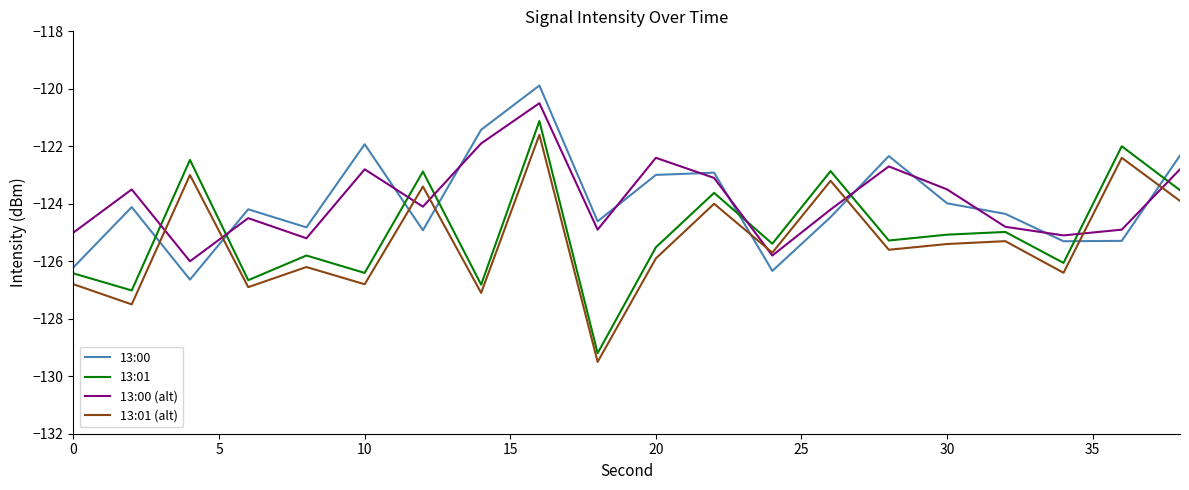

Which series has the largest range (max minus min)?

13:01